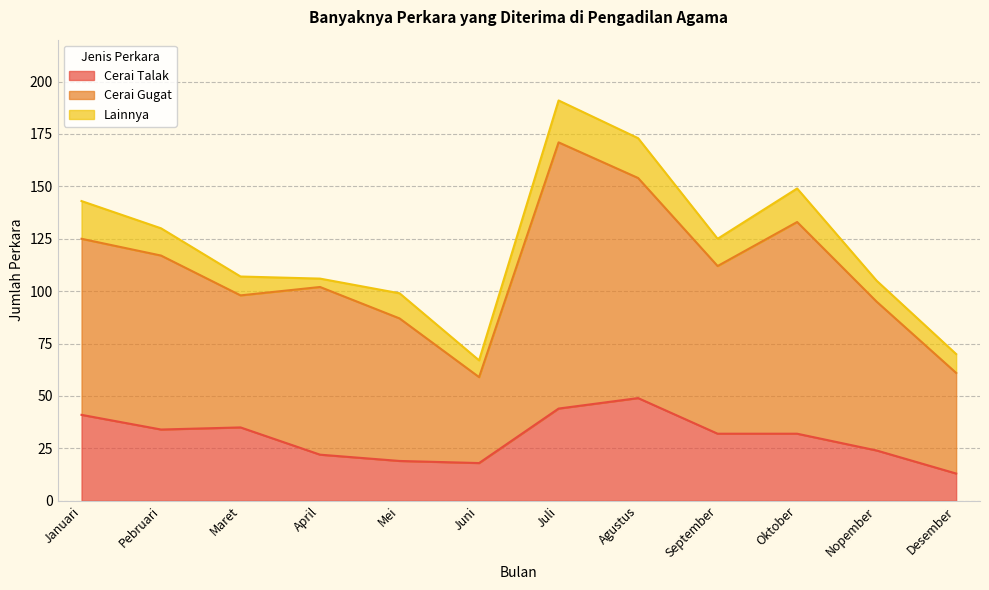

What is the difference between the maximum and minimum values in the Cerai Talak series?

36